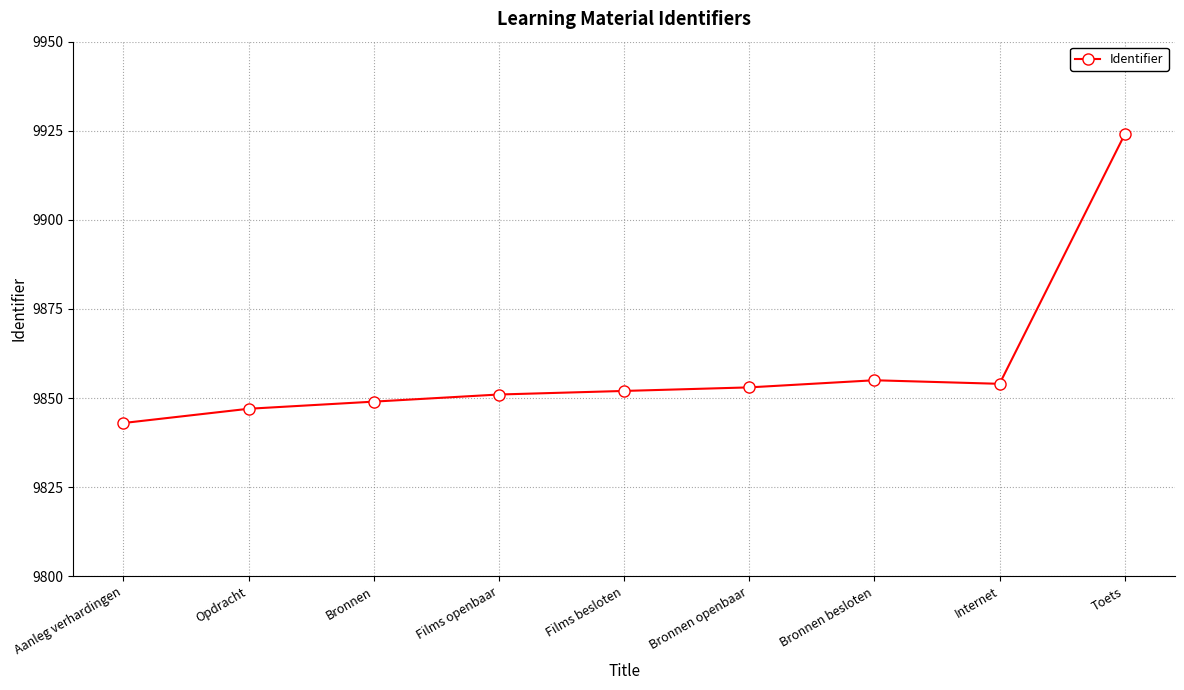

Between Toets and Bronnen, which is larger?

Toets